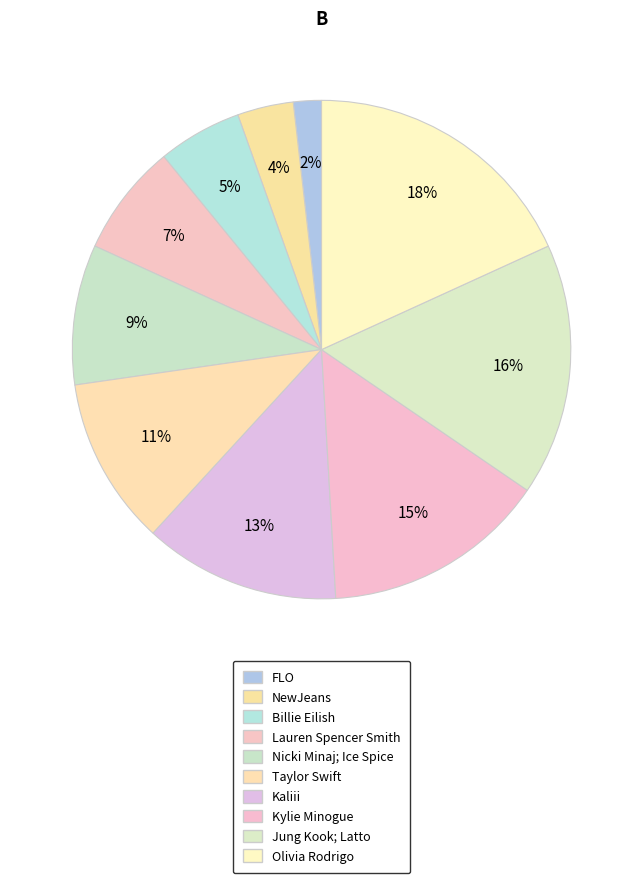

How many slices are in this pie chart?

10